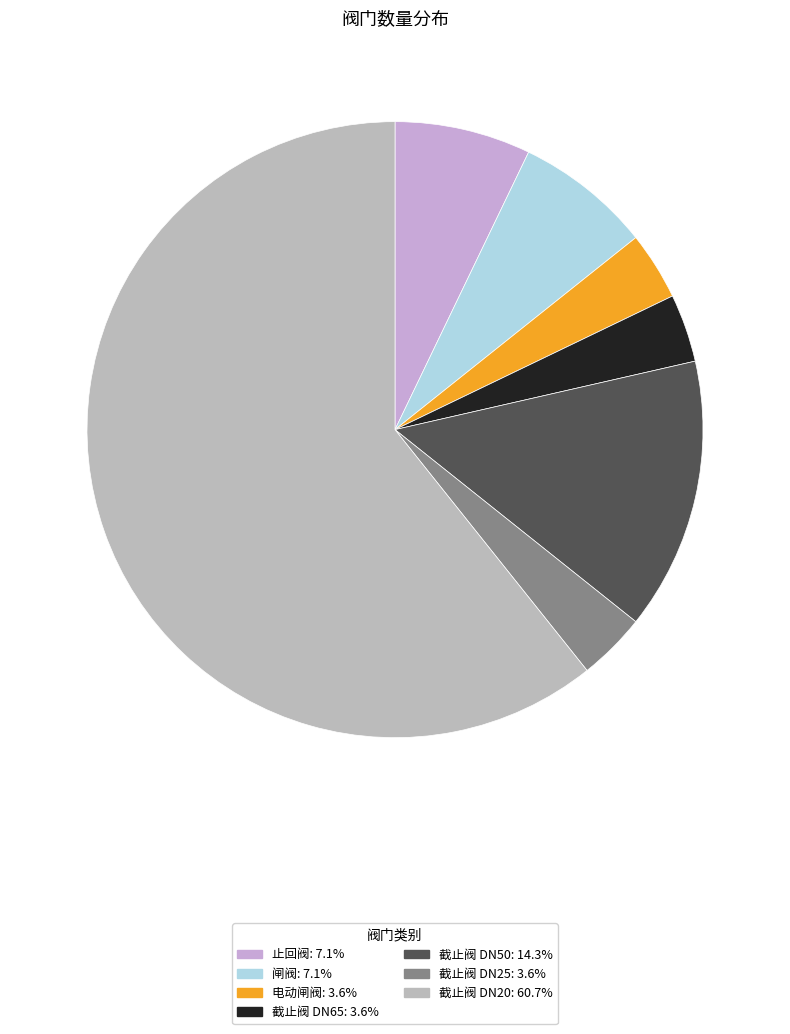

Between 截止阀 DN65 and 止回阀, which is larger?

止回阀